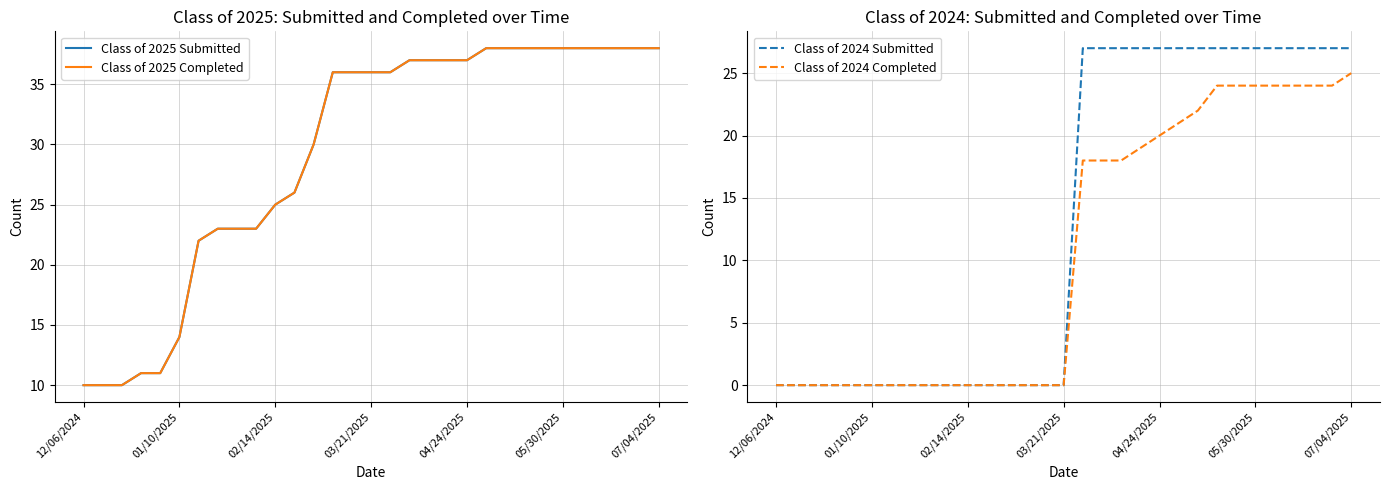

What are all the series names shown in the legend?

Class of 2025 Submitted, Class of 2025 Completed, Class of 2024 Submitted, Class of 2024 Completed